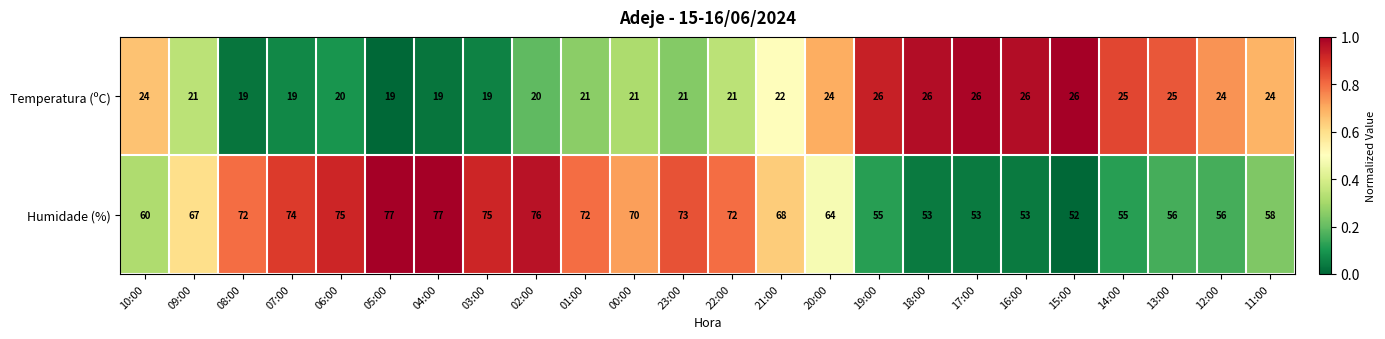

Where is Temperatura (ºC) nearest to the value 22?

21:00